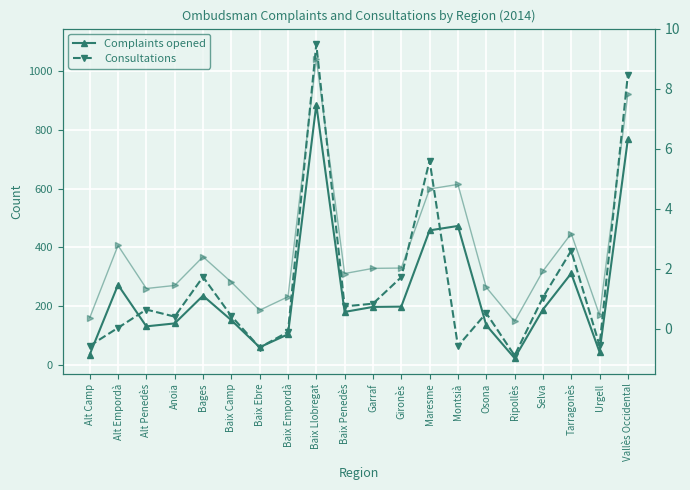

At which label is Consultations closest to 561?

Maresme